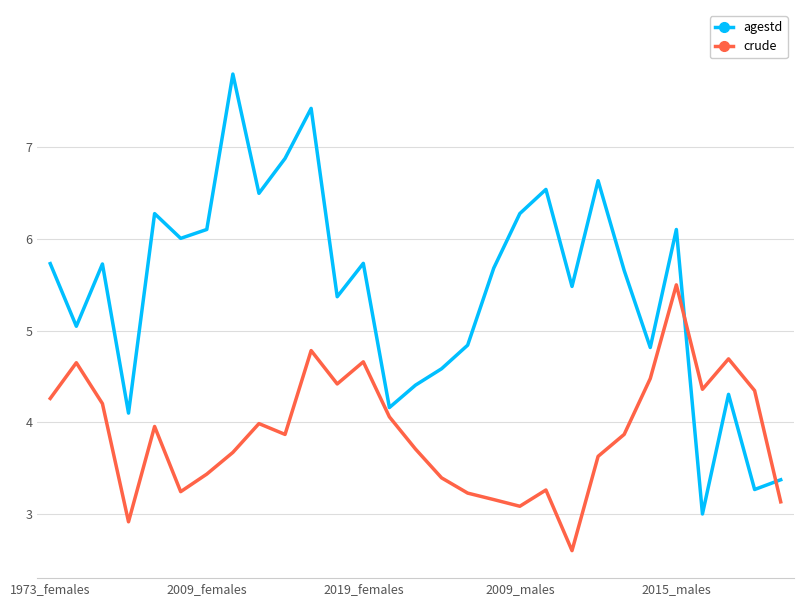

Which series has the largest range (max minus min)?

agestd